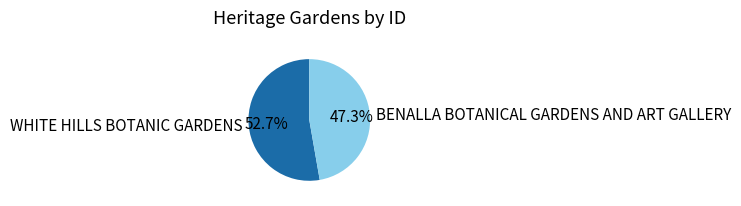

Is it true that WHITE HILLS BOTANIC GARDENS is 42% of the pie?

False